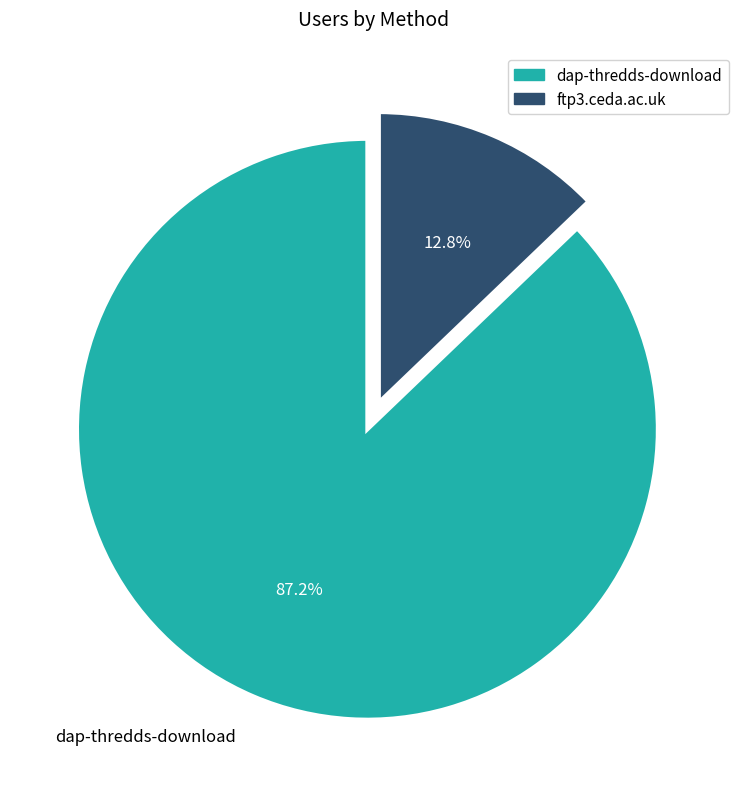

Which category accounts for the majority?

dap-thredds-download